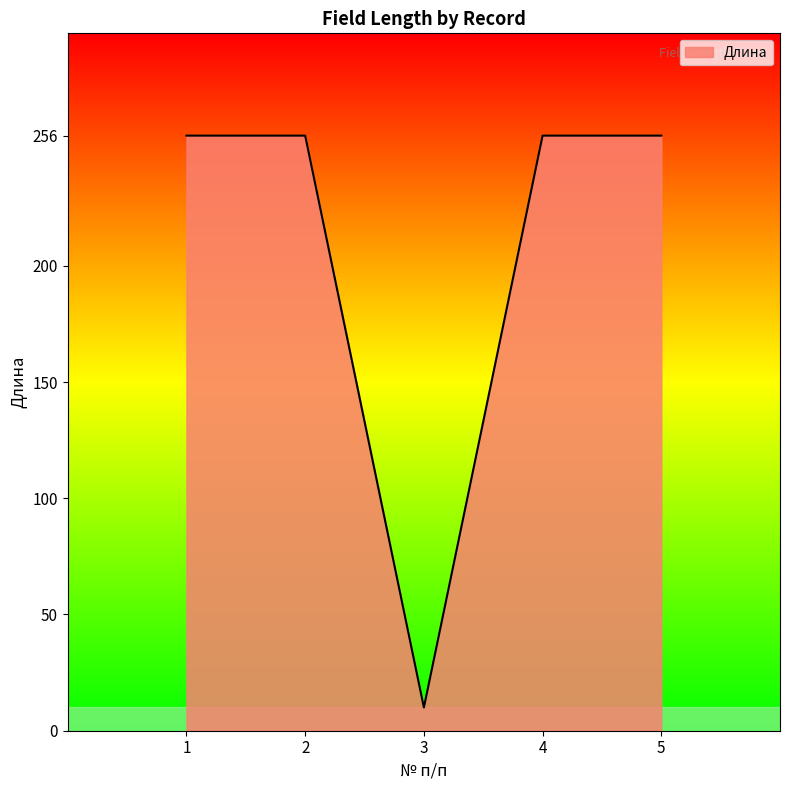

What value does the data have at 4, to the nearest 5?

255